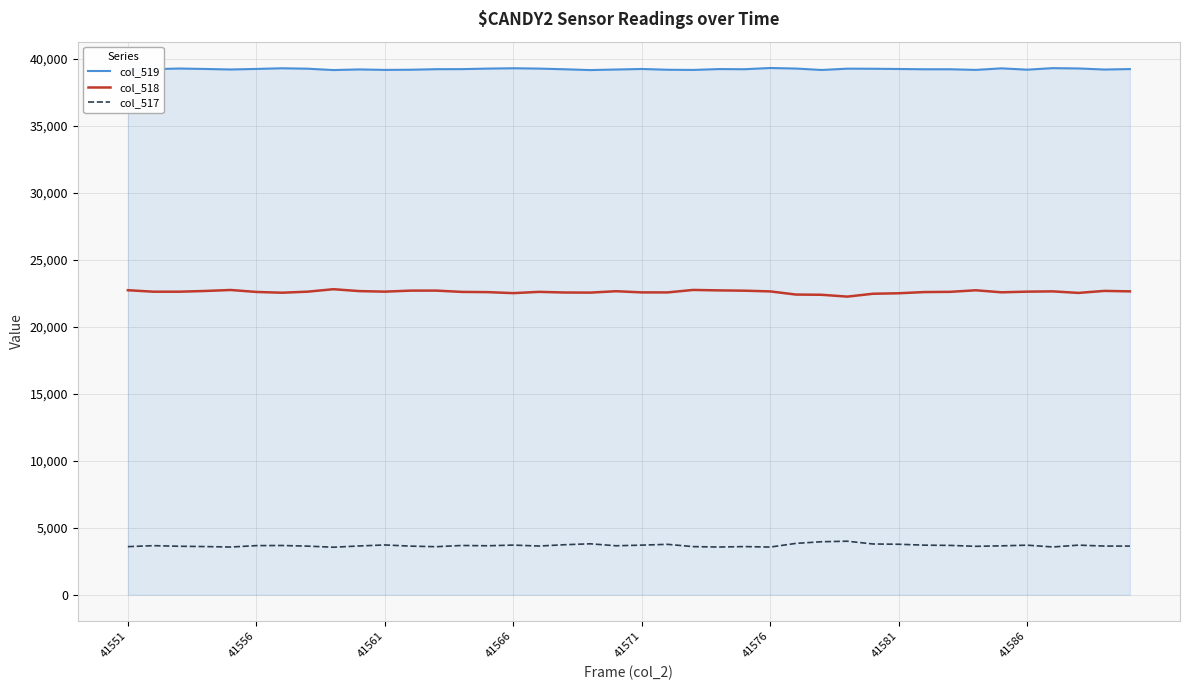

True or false: col_517 and col_518 intersect in this chart.

False